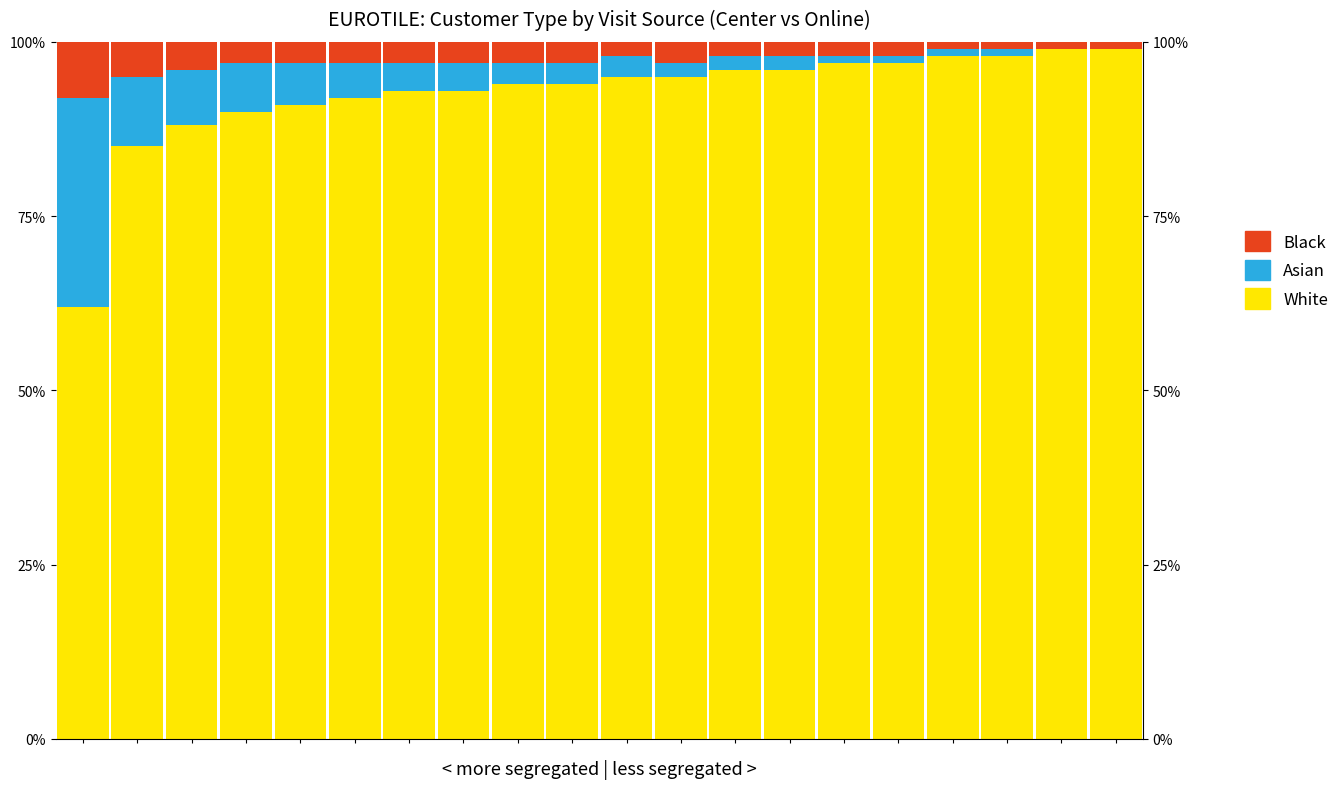

How many groups of bars are there?

20